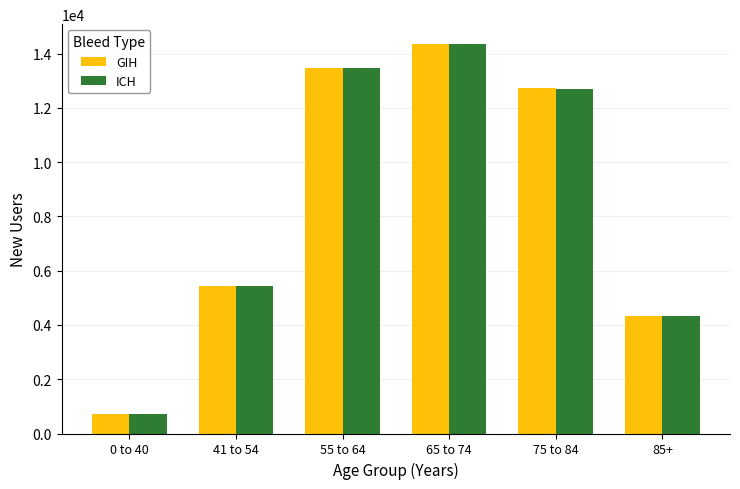

Which series has the widest spread of values?

GIH